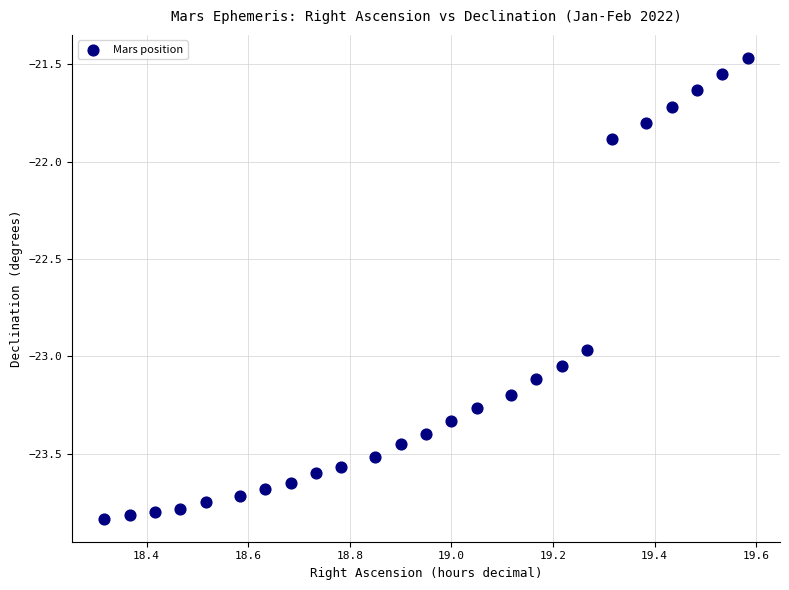

What is the range of Y values (max minus min)?

2.4